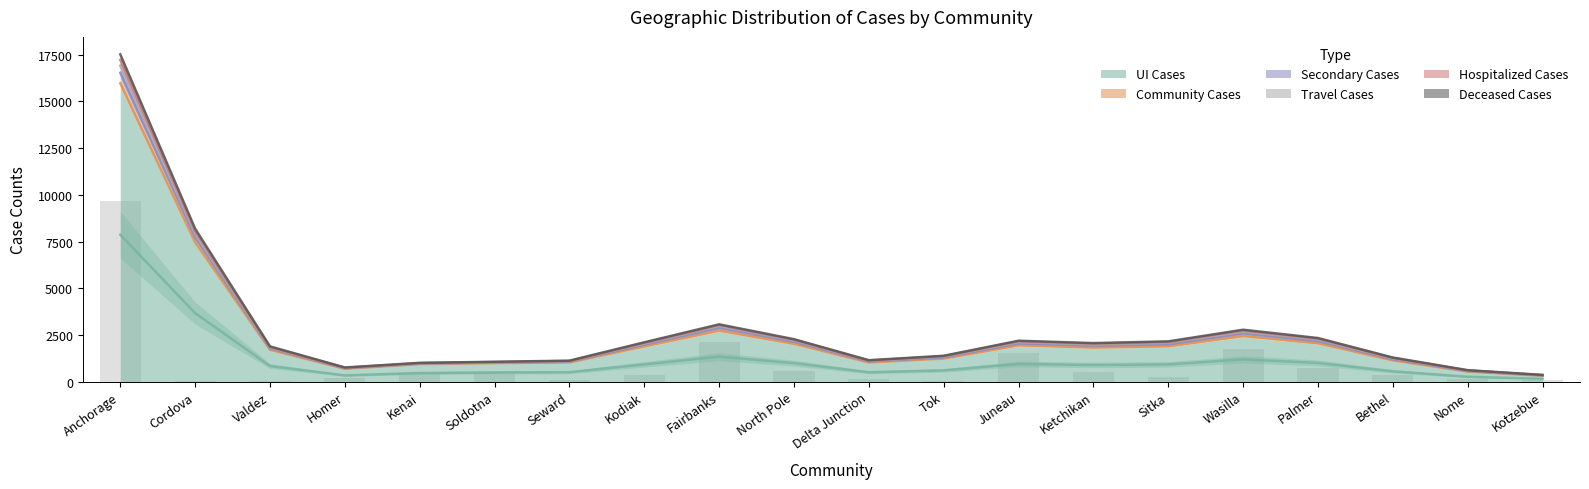

What is the sum of the Deceased Cases values at Nome and Juneau?

21